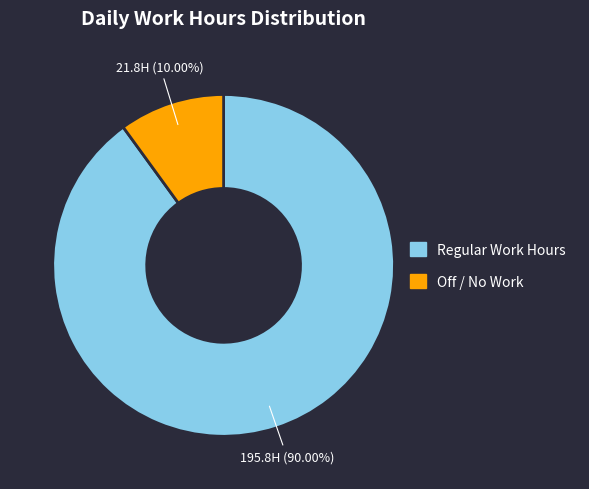

Which has a higher value, Off / No Work or Regular Work Hours?

Regular Work Hours